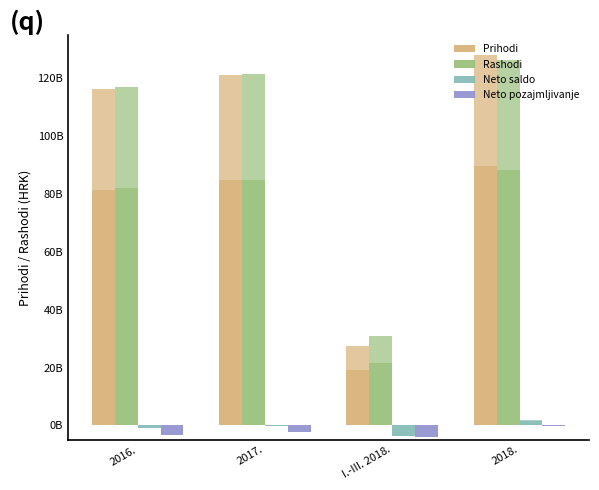

Are the bars grouped side by side (vs. stacked)?

Yes